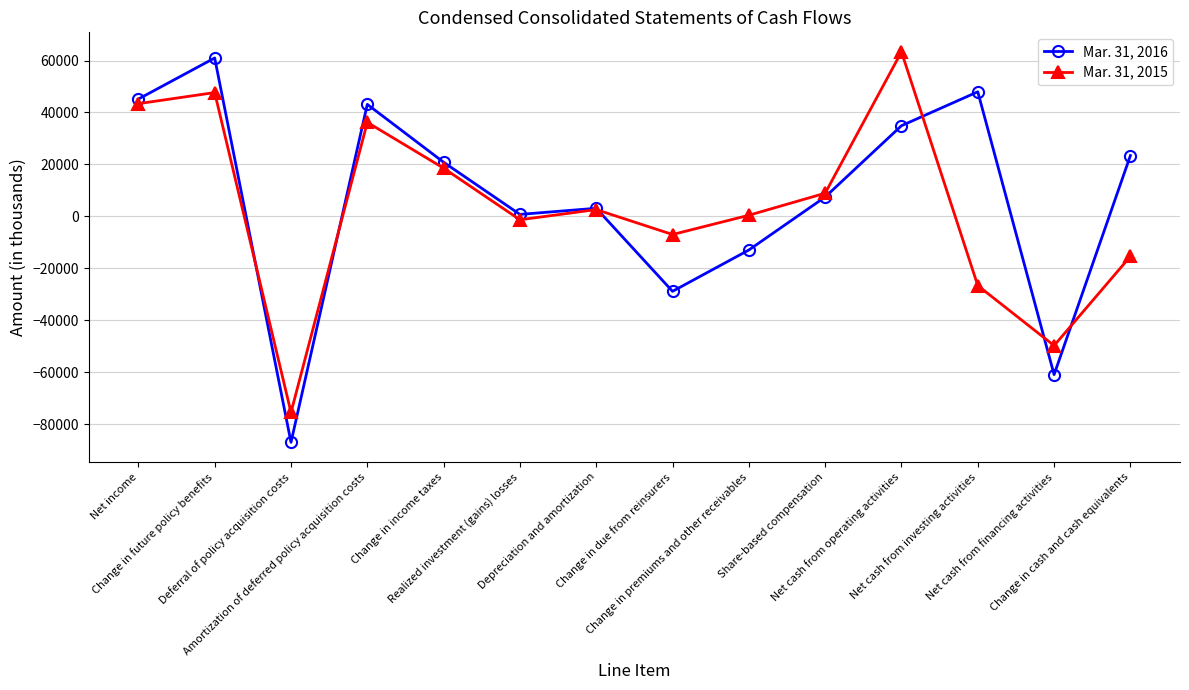

Between which two adjacent categories do Mar. 31, 2015 and Mar. 31, 2016 first intersect?

Change in future policy benefits and Deferral of policy acquisition costs